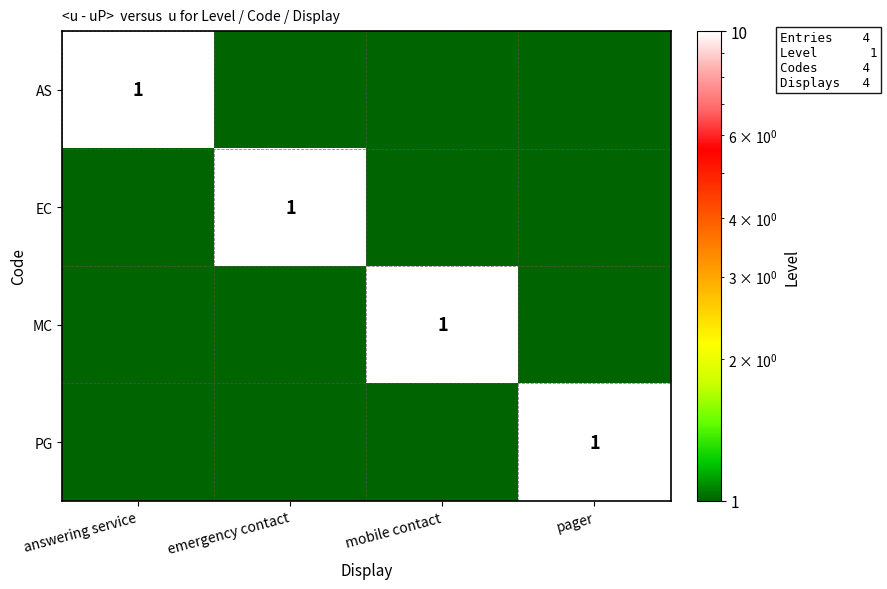

The value of EC at pager is 1. True or false?

False